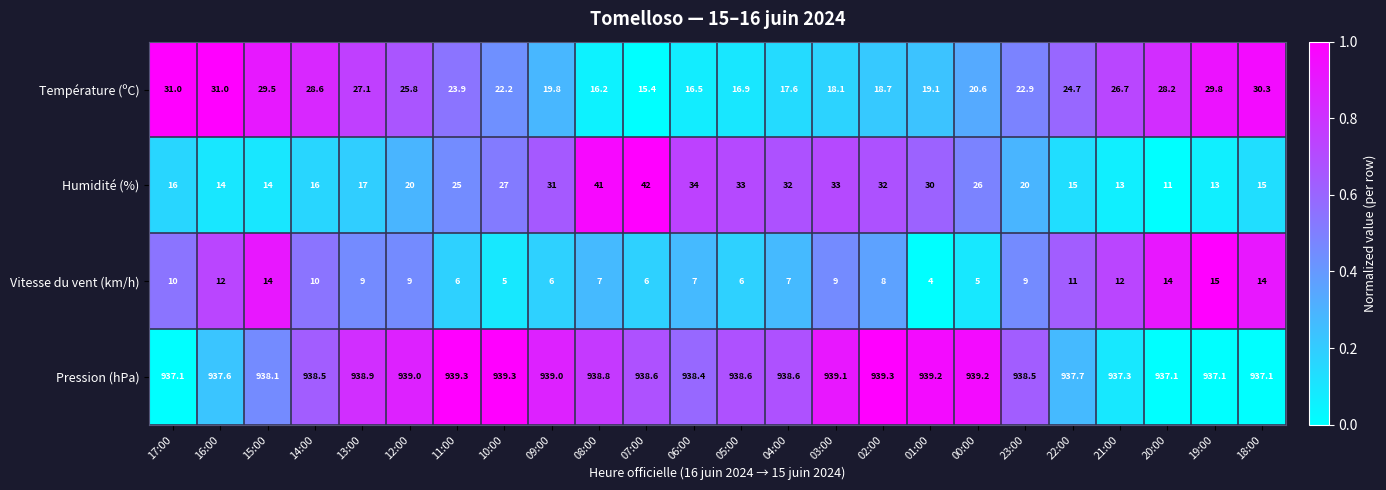

Which series changed the most between 04:00 and 19:00?

Humidité (%)